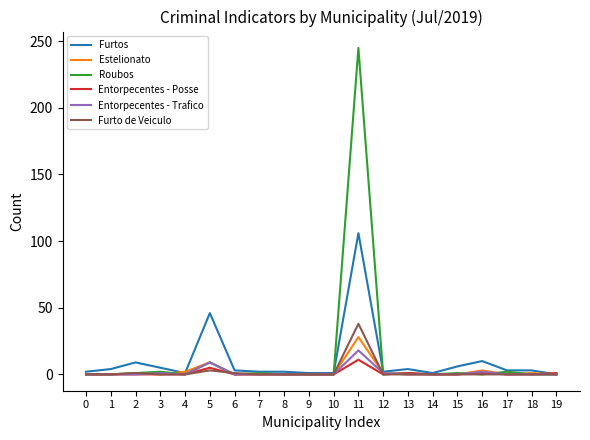

The Entorpecentes - Posse series shows 0 at 17. True or false?

True